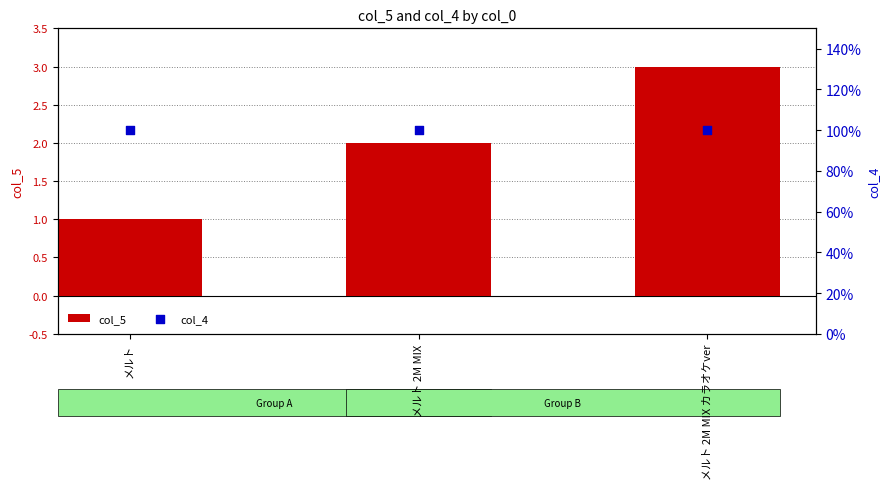

Which series reaches the minimum Y coordinate?

col_5